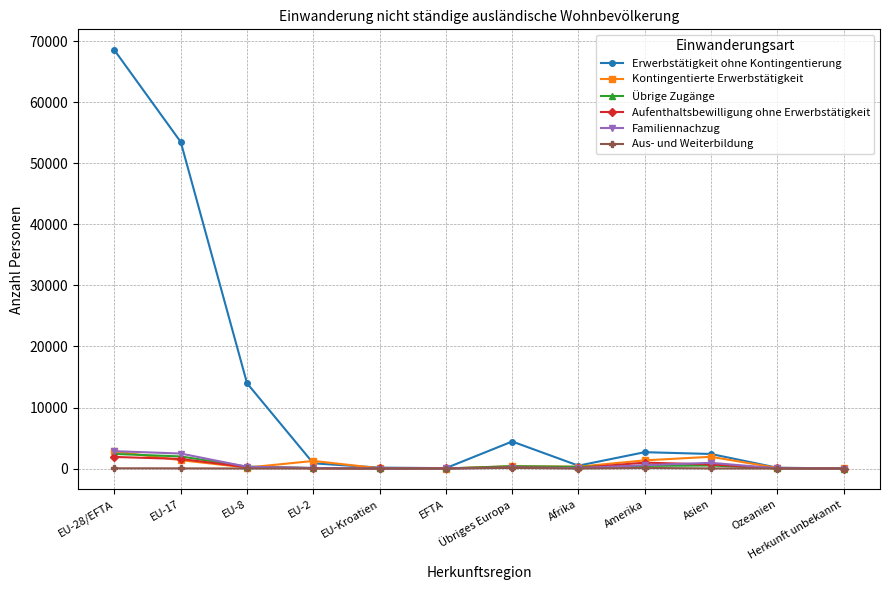

The Übrige Zugänge series shows 21 at Ozeanien. True or false?

True